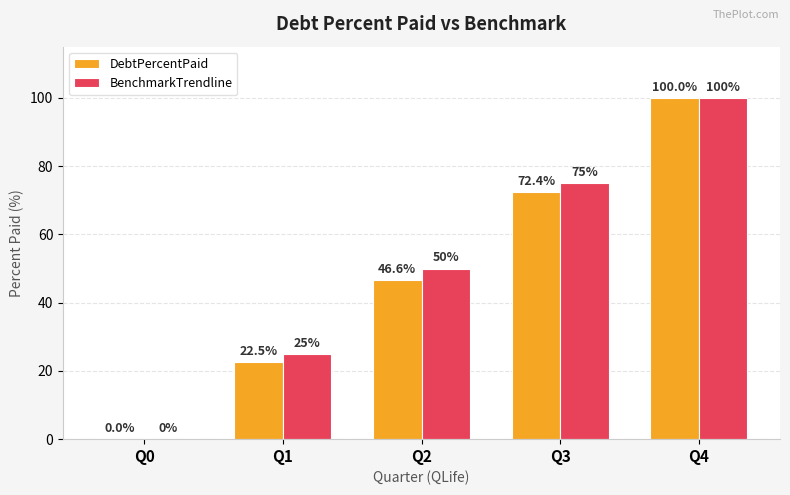

Where is DebtPercentPaid nearest to the value 50?

Q2